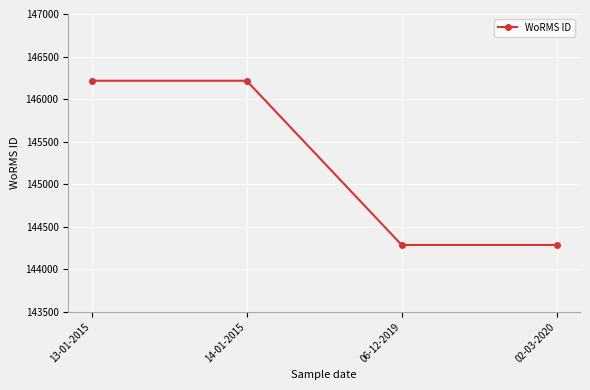

Reading left to right, extract all data points from this chart.

146216	146216	144287	144287